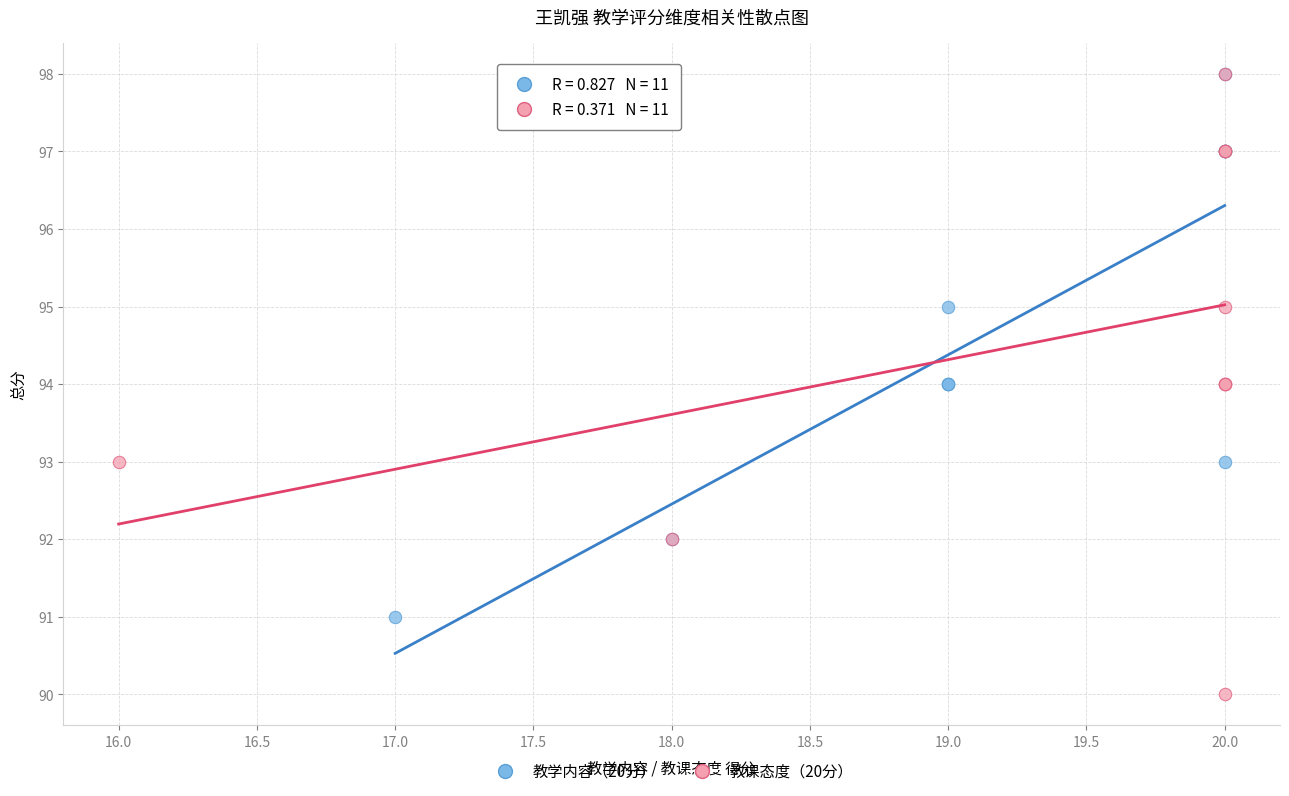

Which series has the widest spread of Y values?

教课态度（20分）